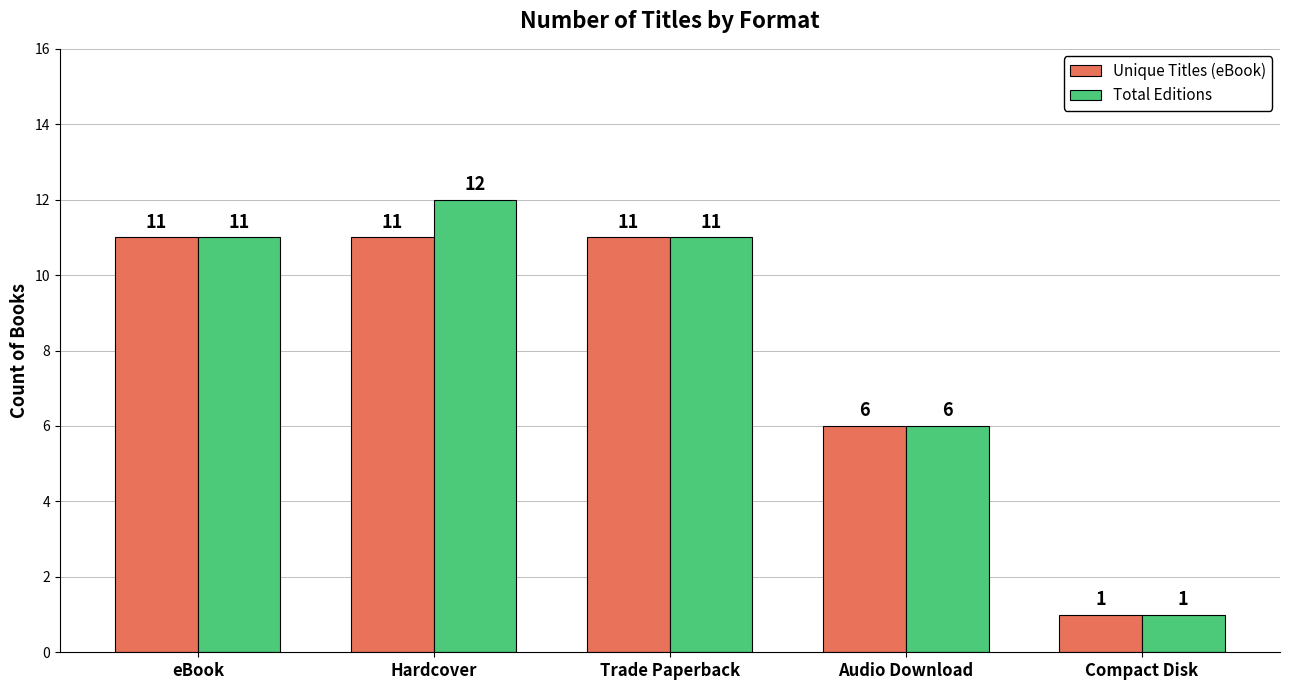

What is the approximate value of Total Editions at Compact Disk?

1